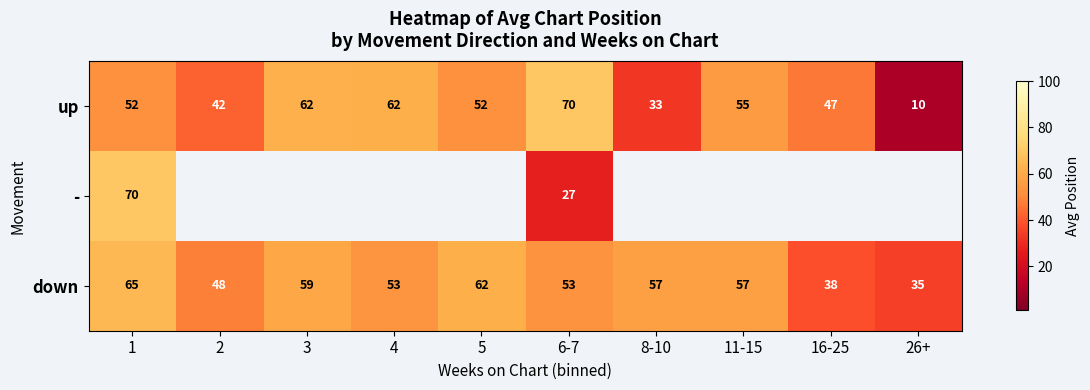

At which label does up reach its peak?

6-7